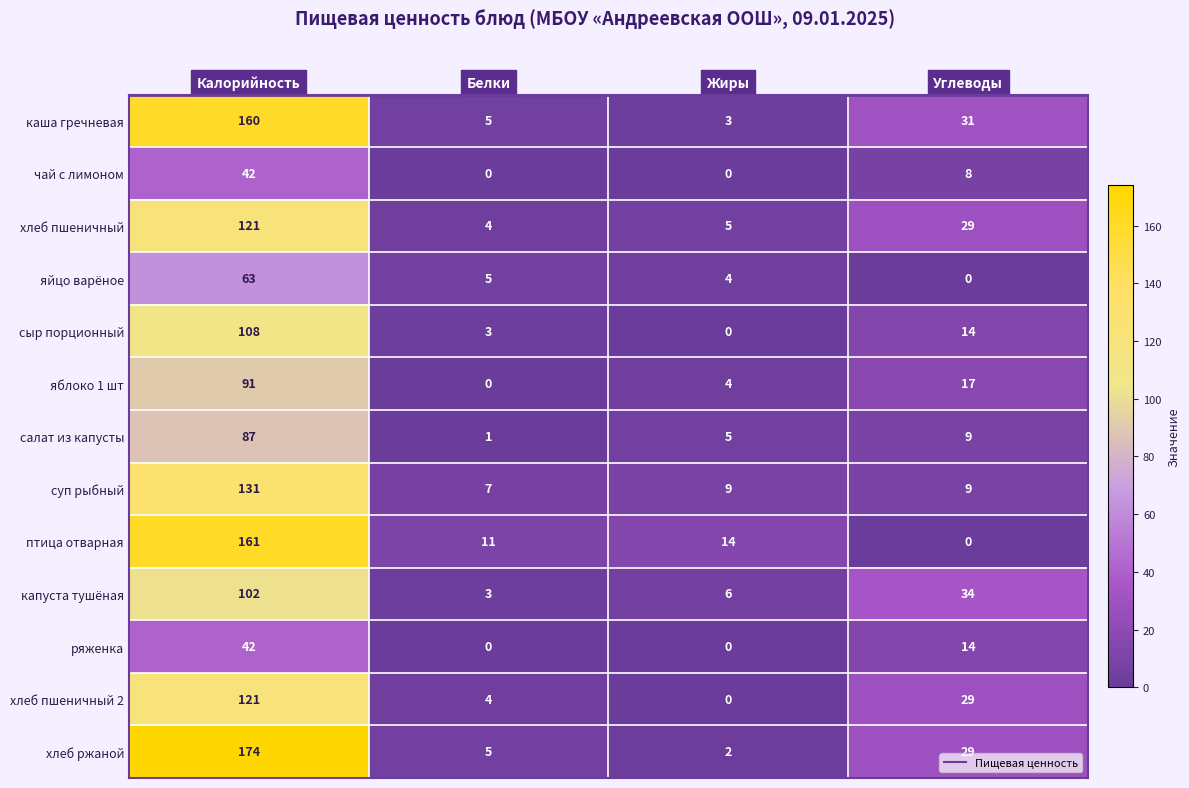

What is the difference between the maximum and minimum values in the яблоко 1 шт series?

91